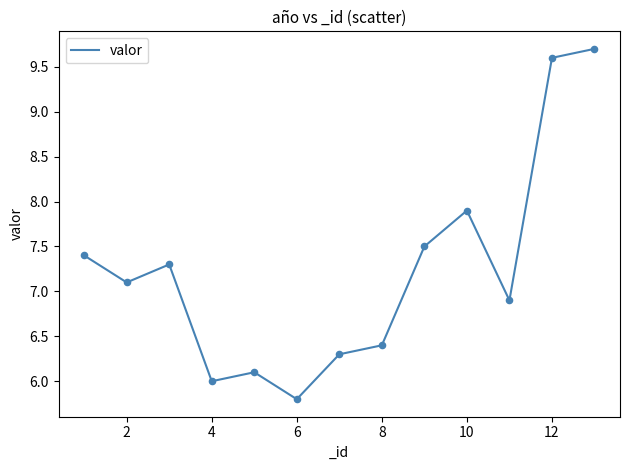

What is the difference between the maximum and minimum values?

3.9